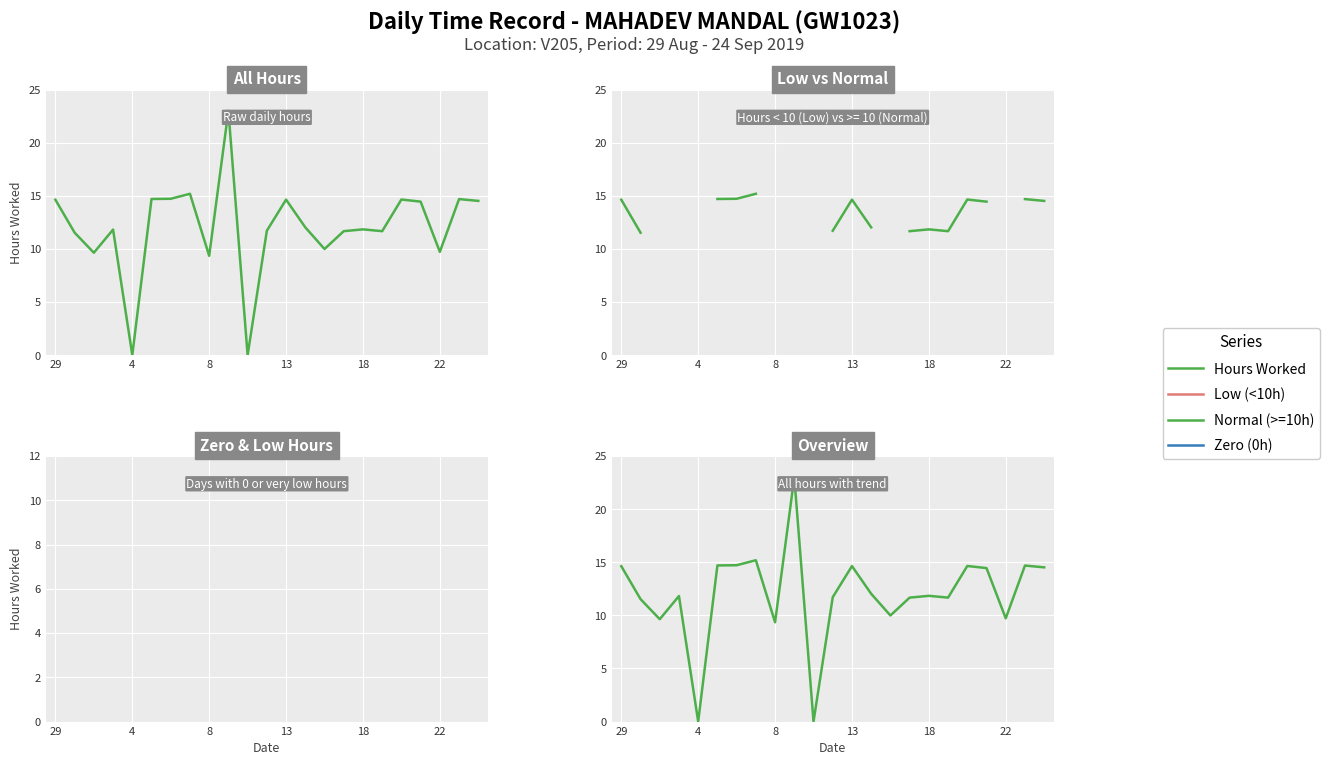

Which category has the lowest value in the Zero (0h) series?

29